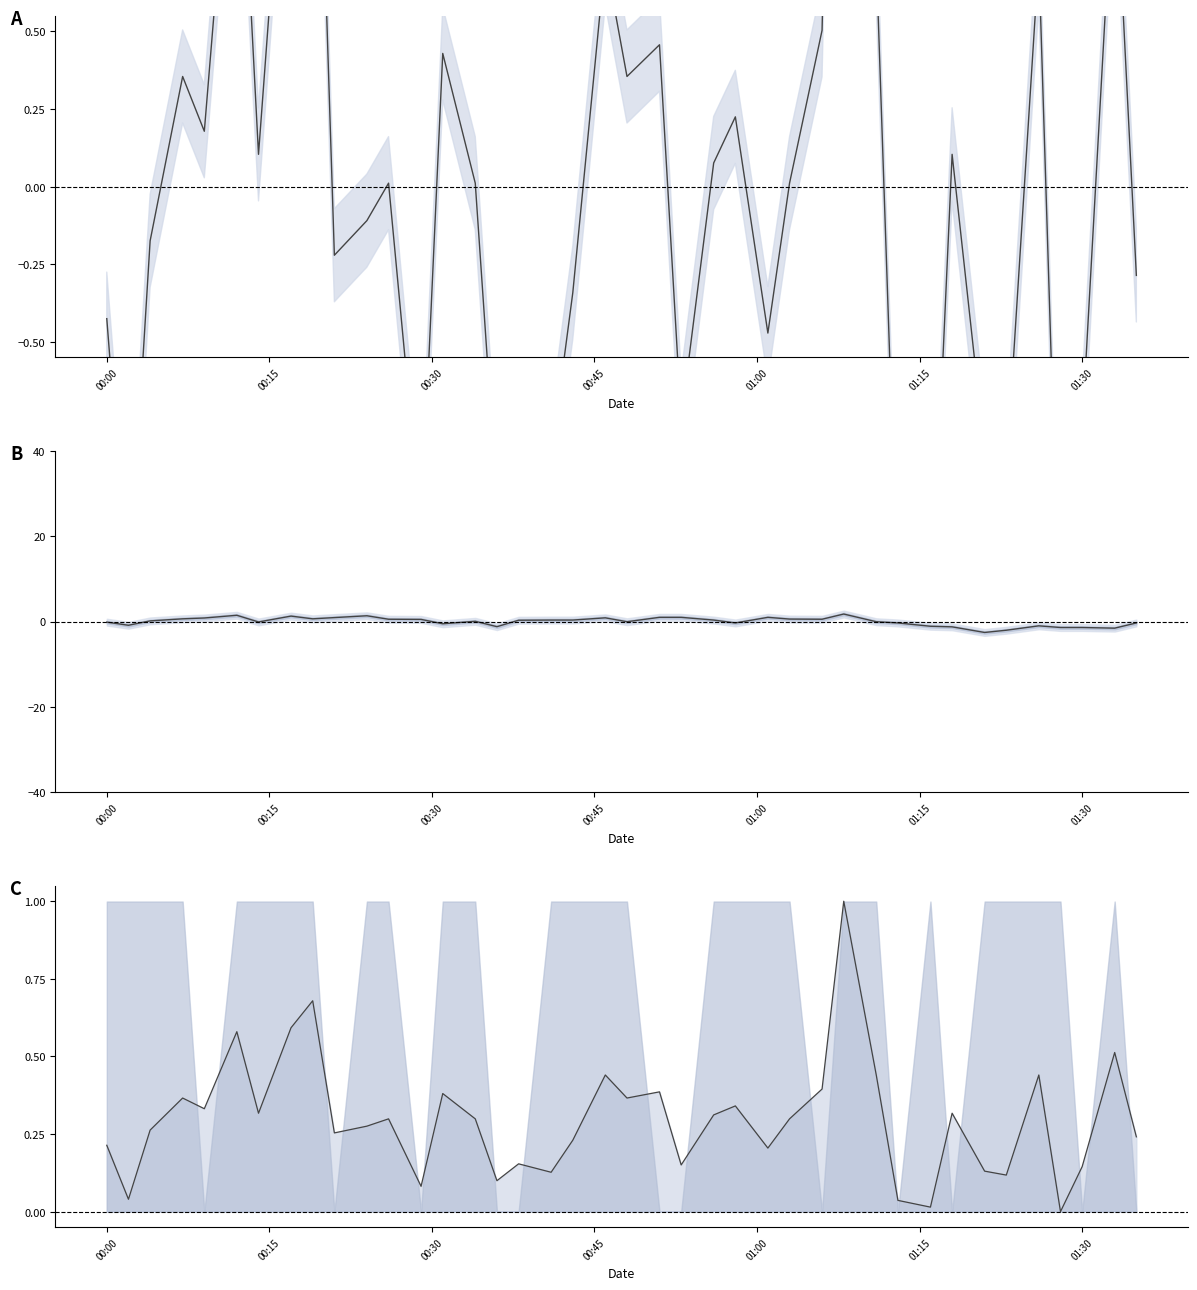

What is the sum of all SDS_P1 line values?

11.9